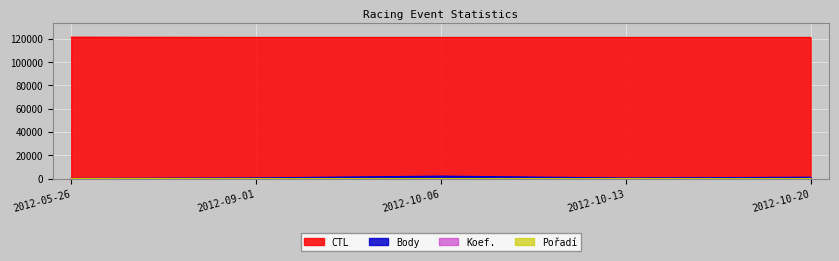

Count the number of data series in this chart.

4